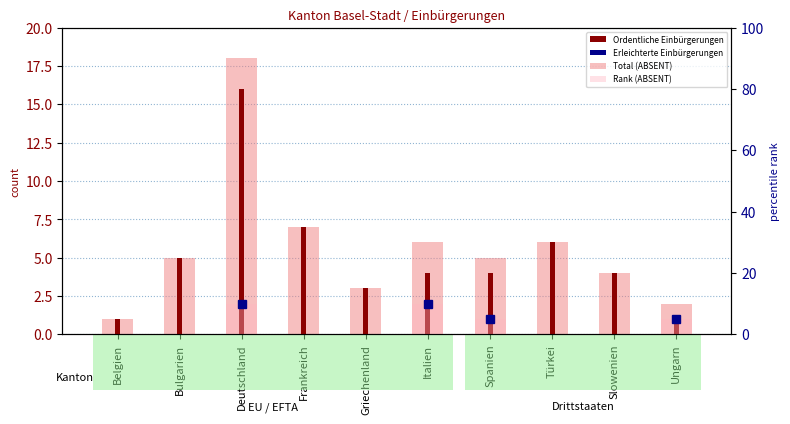

How many values in the Total Einbürgerungen series are below 5?

4